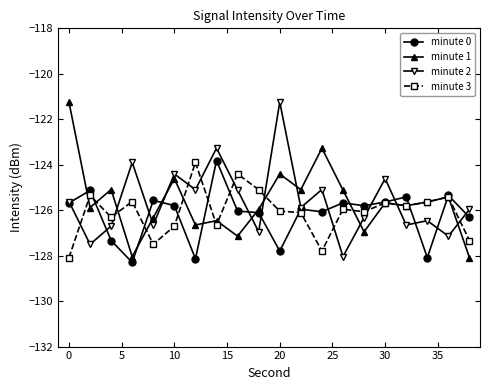

How many values in the minute 0 series exceed -125?

1